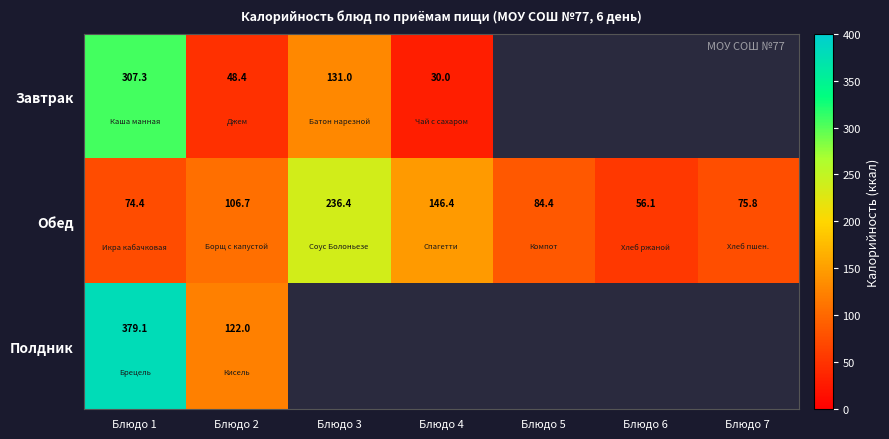

At Блюдо 1, list the series in order from largest to smallest.

Полдник, Завтрак, Обед